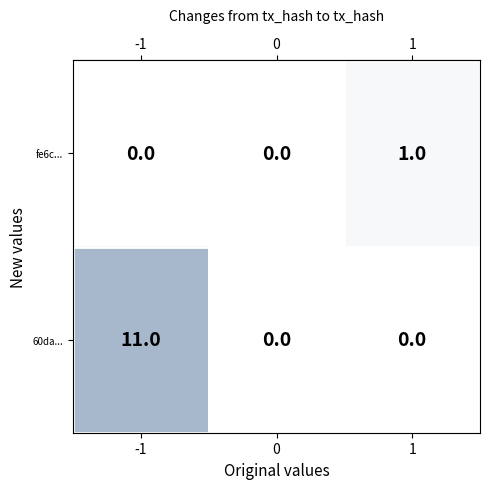

Which label corresponds to the largest value in the chart?

-1